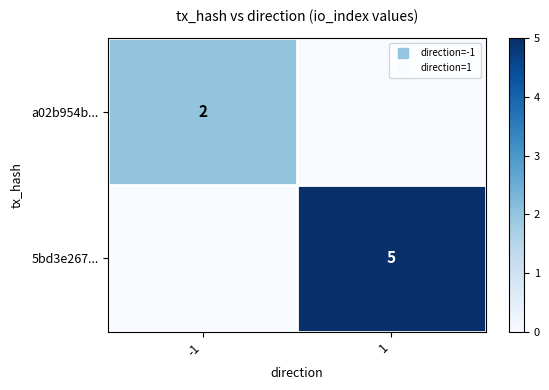

At which category does the chart reach its peak across all series?

1